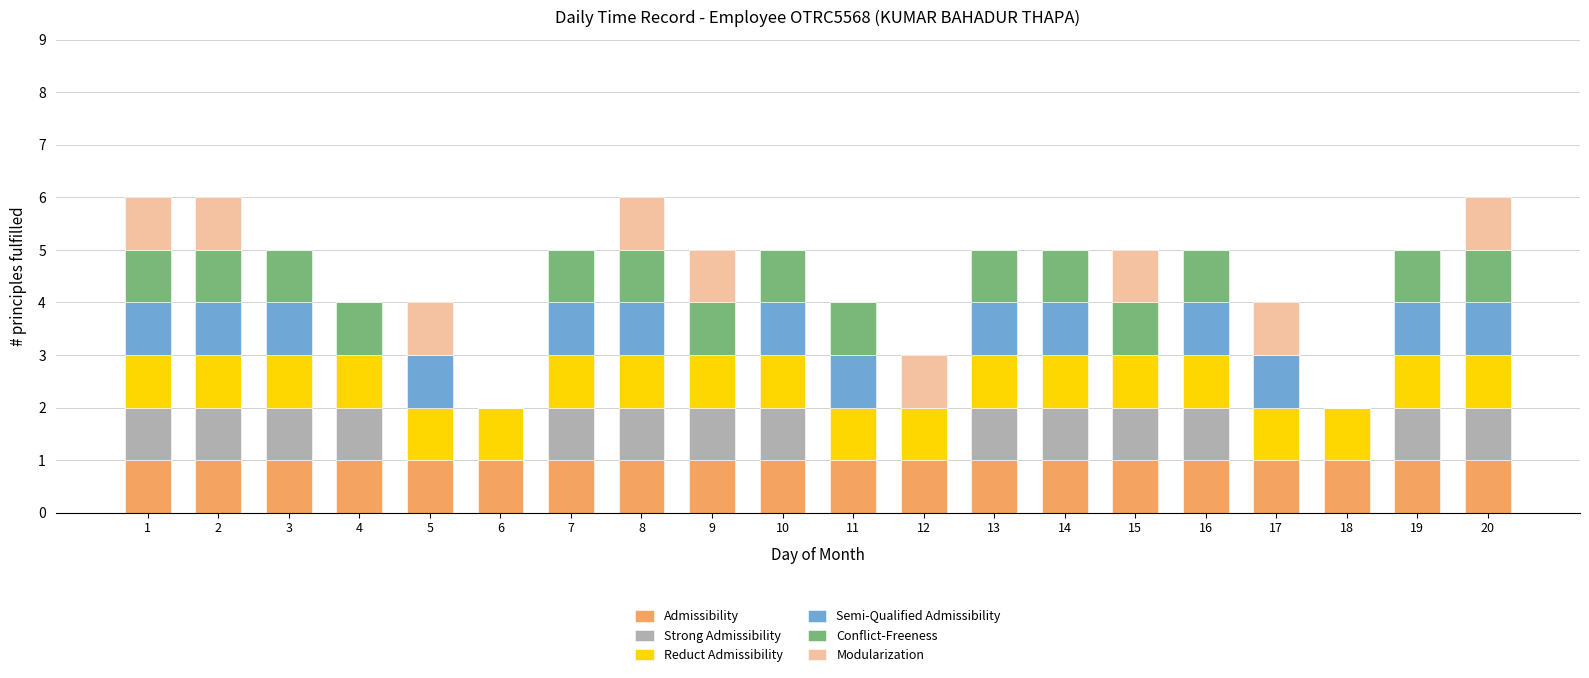

Which has a higher value, 3 or 2?

3